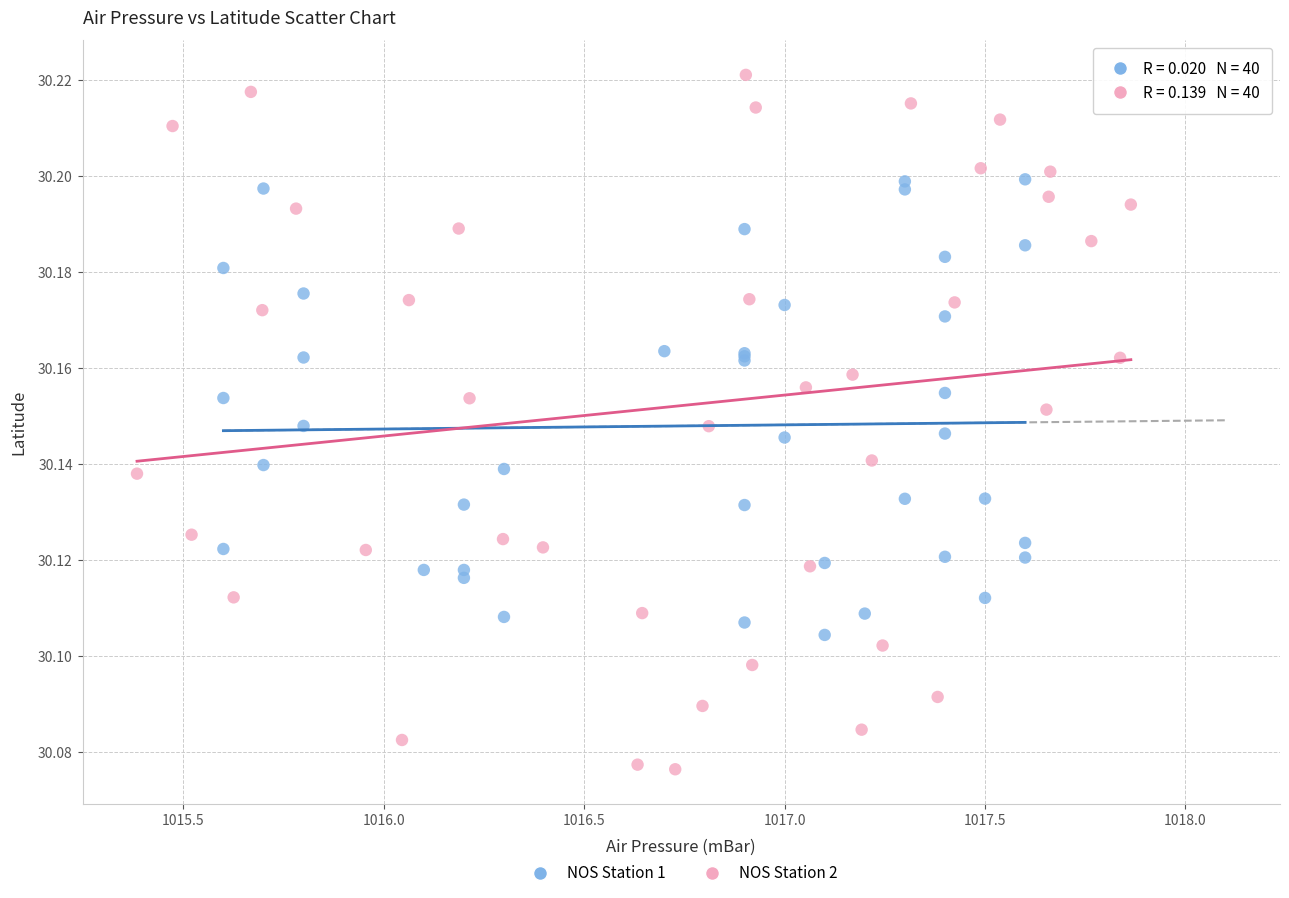

Which series has the widest spread of Y values?

NOS Station 2